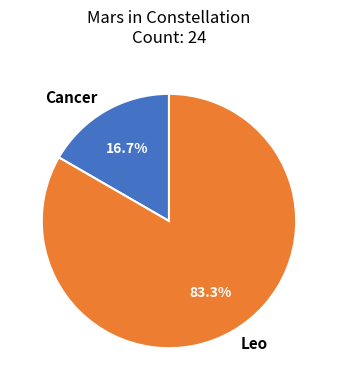

Which slice represents more than half of the pie?

Leo